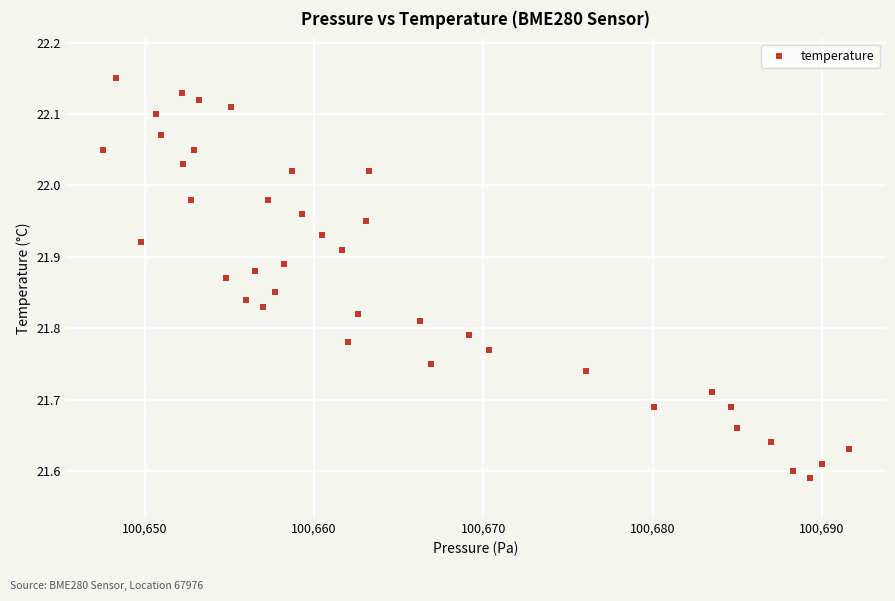

What is the range of X values (max minus min)?

44.1